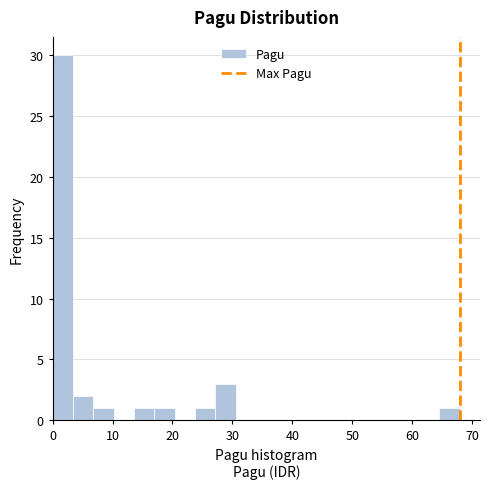

Around what value on the x-axis is the tallest bar? Give the approximate position of its centre, as read against the axis.

2